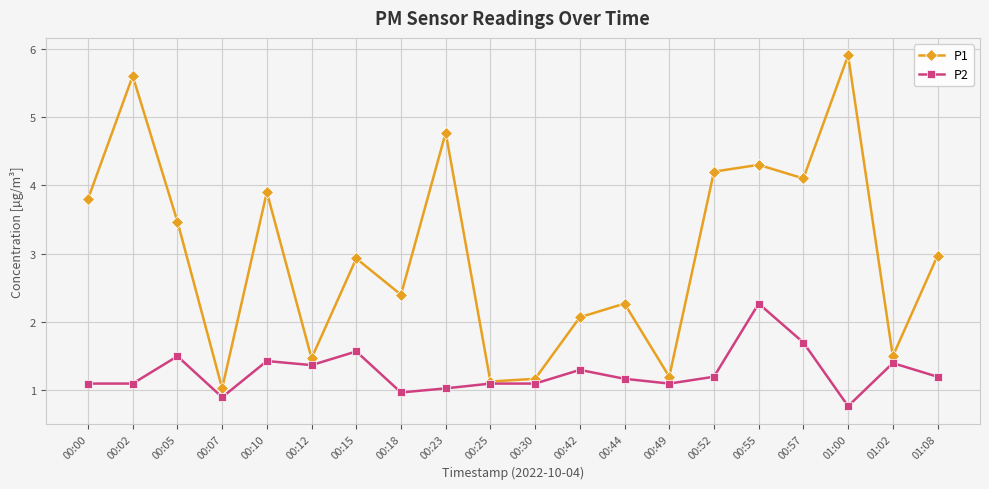

What is the maximum value for P1?

5.9